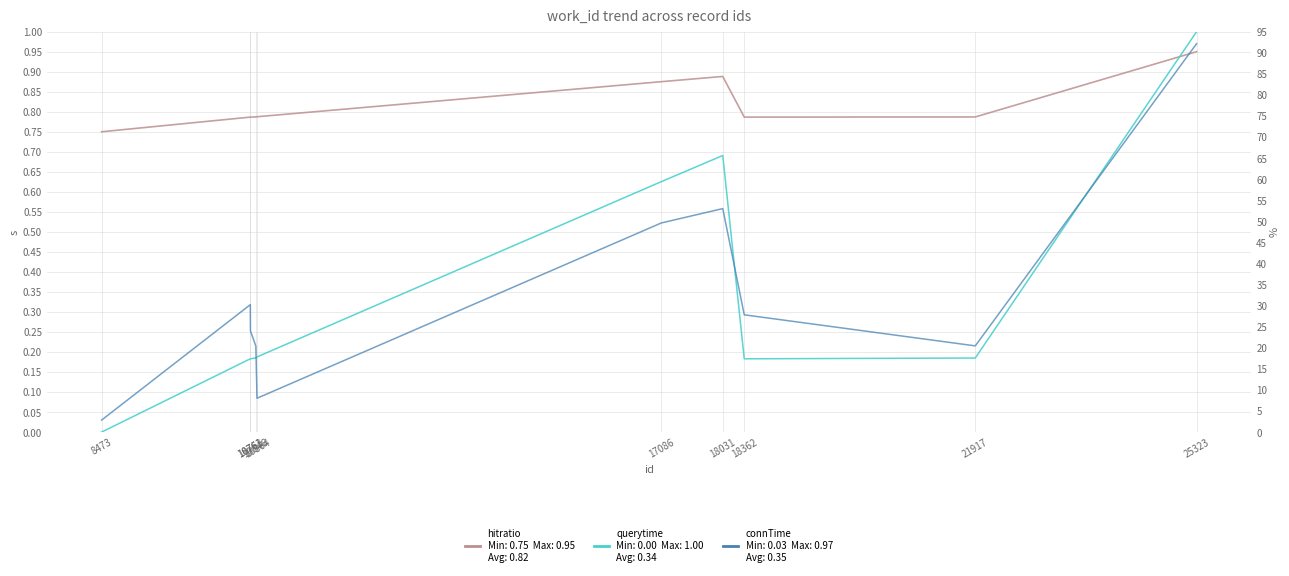

List the series in order of their peak value, lowest first.

hitratio, connTime, querytime